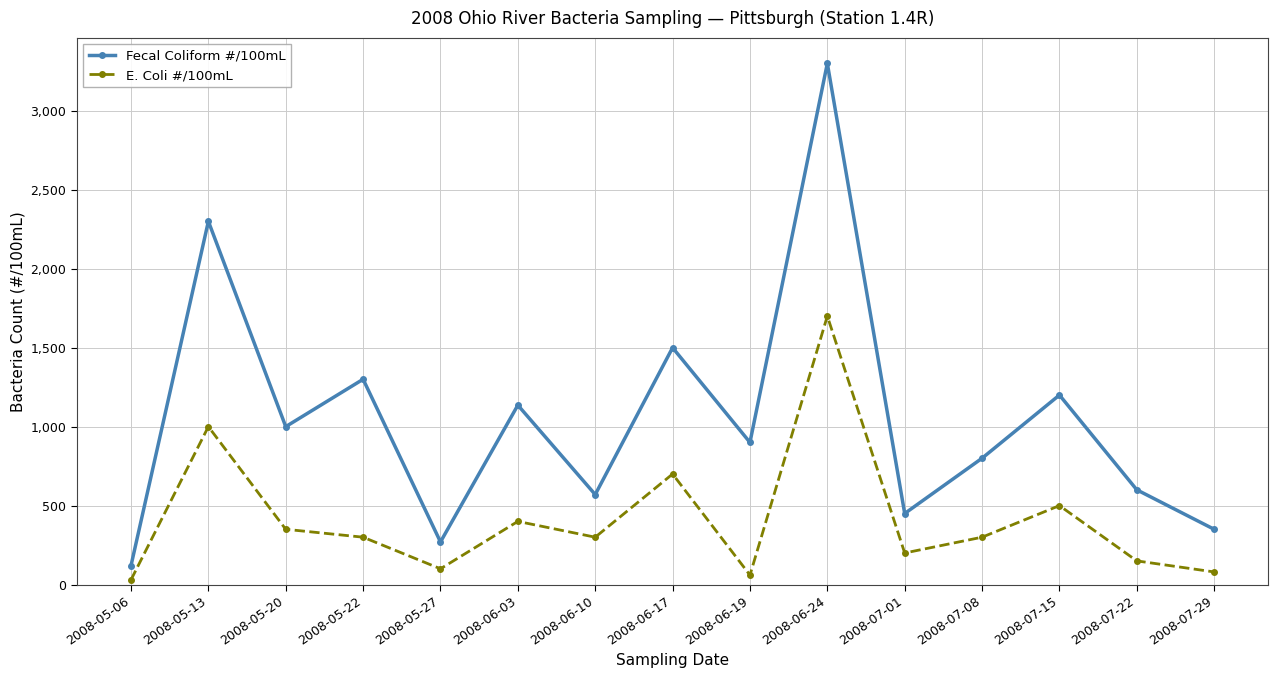

Reading right to left, transcribe all the data shown in this chart.

Fecal Coliform #/100mL: 2008-07-29=350	2008-07-22=600	2008-07-15=1200	2008-07-08=800	2008-07-01=450	2008-06-24=3300	2008-06-19=900	2008-06-17=1500	2008-06-10=570	2008-06-03=1136	2008-05-27=270	2008-05-22=1300	2008-05-20=1000	2008-05-13=2300	2008-05-06=120
E. Coli #/100mL: 2008-07-29=80	2008-07-22=150	2008-07-15=500	2008-07-08=300	2008-07-01=200	2008-06-24=1700	2008-06-19=60	2008-06-17=700	2008-06-10=300	2008-06-03=400	2008-05-27=100	2008-05-22=300	2008-05-20=350	2008-05-13=1000	2008-05-06=30